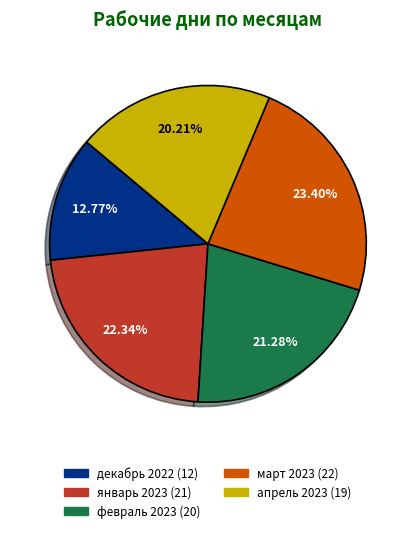

Rank the categories by value from highest to lowest.

март 2023, январь 2023, февраль 2023, апрель 2023, декабрь 2022